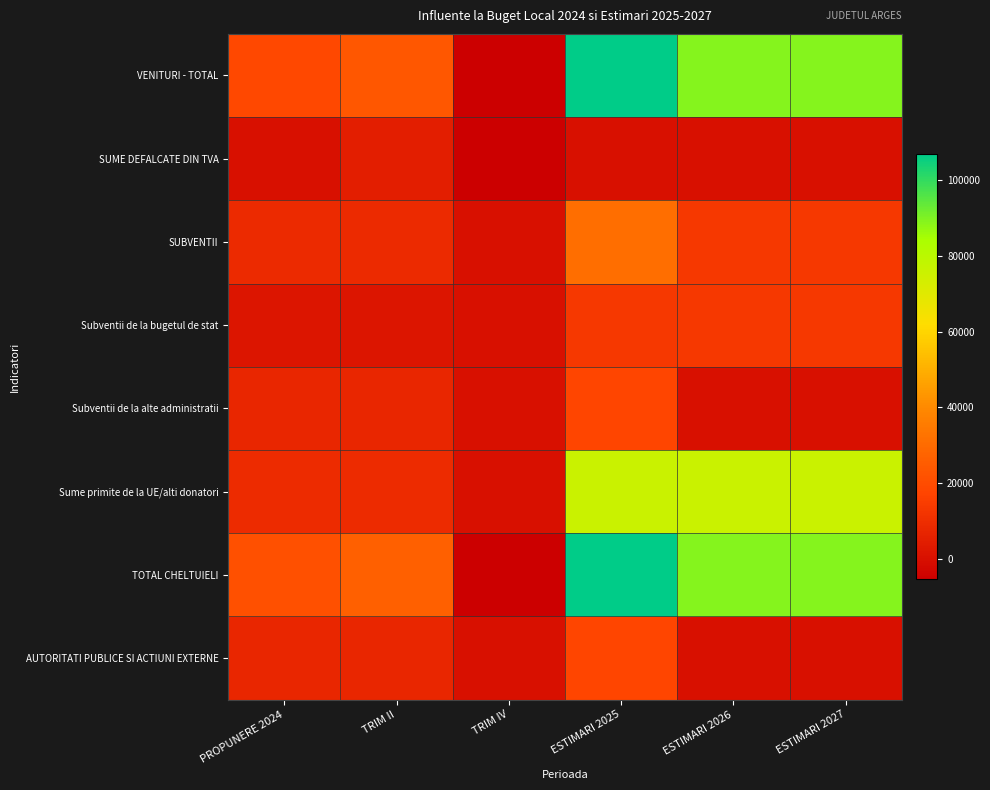

Reading right to left, extract all data points from this chart.

VENITURI - TOTAL: ESTIMARI 2027=89165	ESTIMARI 2026=89165	ESTIMARI 2025=106813	TRIM IV=-5358	TRIM II=23856	PROPUNERE 2024=18498
SUME DEFALCATE DIN TVA: ESTIMARI 2027=0	ESTIMARI 2026=0	ESTIMARI 2025=0	TRIM IV=-5000	TRIM II=5000	PROPUNERE 2024=0
SUBVENTII: ESTIMARI 2027=13375	ESTIMARI 2026=13375	ESTIMARI 2025=31023	TRIM IV=0	TRIM II=9024	PROPUNERE 2024=9024
Subventii de la bugetul de stat: ESTIMARI 2027=13375	ESTIMARI 2026=13375	ESTIMARI 2025=13375	TRIM IV=0	TRIM II=1672	PROPUNERE 2024=1672
Subventii de la alte administratii: ESTIMARI 2027=0	ESTIMARI 2026=0	ESTIMARI 2025=17648	TRIM IV=0	TRIM II=7352	PROPUNERE 2024=7352
Sume primite de la UE/alti donatori: ESTIMARI 2027=75790	ESTIMARI 2026=75790	ESTIMARI 2025=75790	TRIM IV=0	TRIM II=9474	PROPUNERE 2024=9474
TOTAL CHELTUIELI: ESTIMARI 2027=89165	ESTIMARI 2026=89165	ESTIMARI 2025=106813	TRIM IV=-5358	TRIM II=26466	PROPUNERE 2024=21108
AUTORITATI PUBLICE SI ACTIUNI EXTERNE: ESTIMARI 2027=0	ESTIMARI 2026=0	ESTIMARI 2025=17648	TRIM IV=0	TRIM II=7356	PROPUNERE 2024=7356